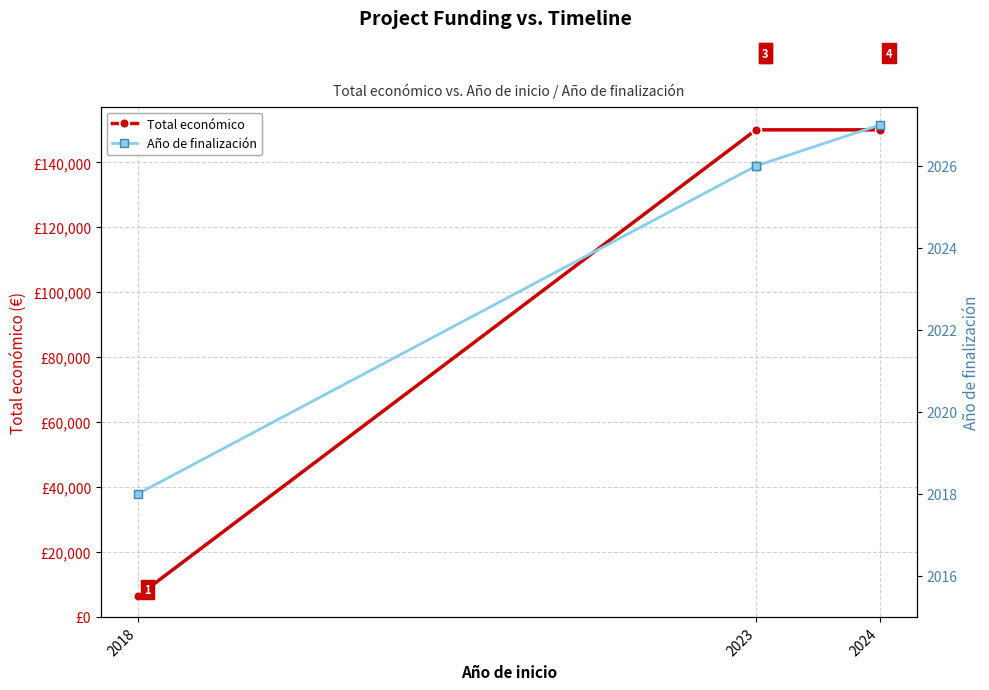

What is the difference between the second highest and minimum values in the Año de finalización series?

8